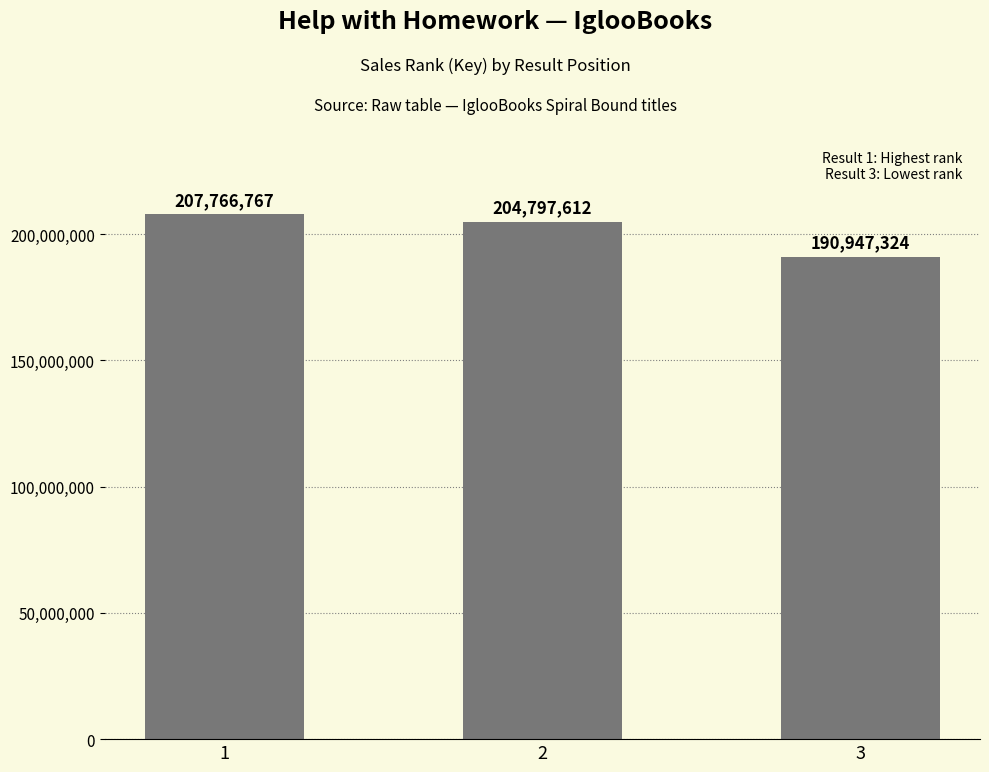

Between 2 and 3, which is larger?

2